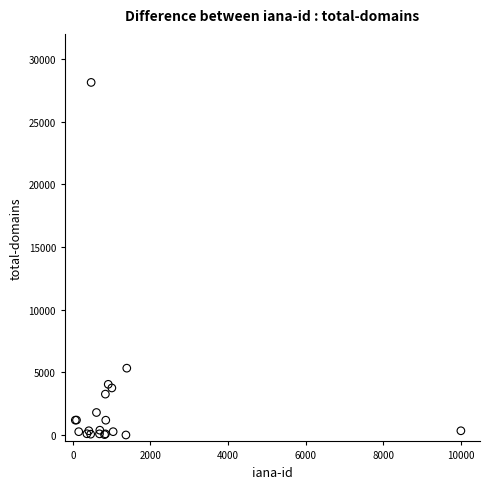

What Y value in the scatter plot is closest to 14071?

5341